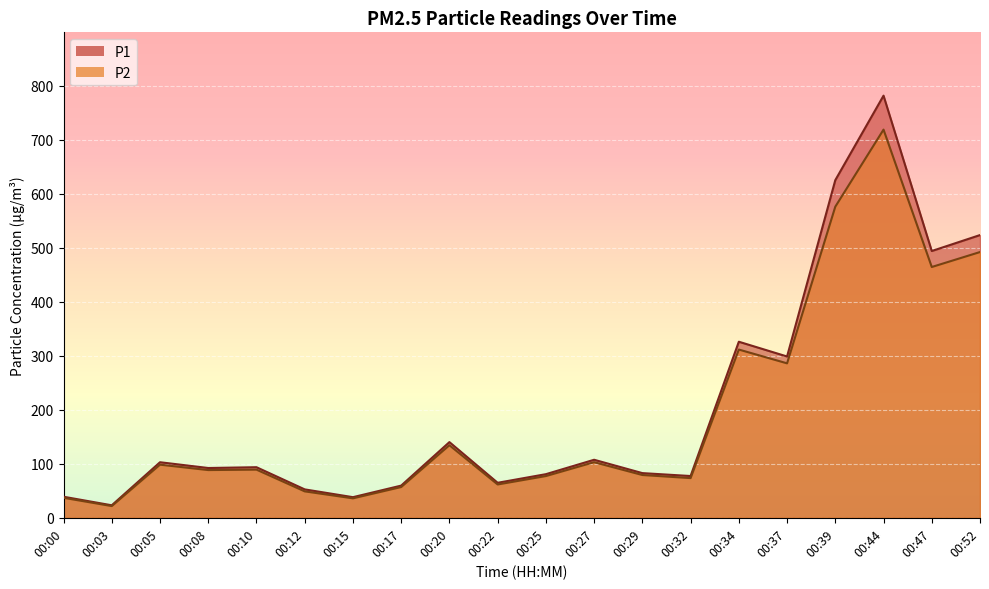

Count the number of data series in this chart.

2